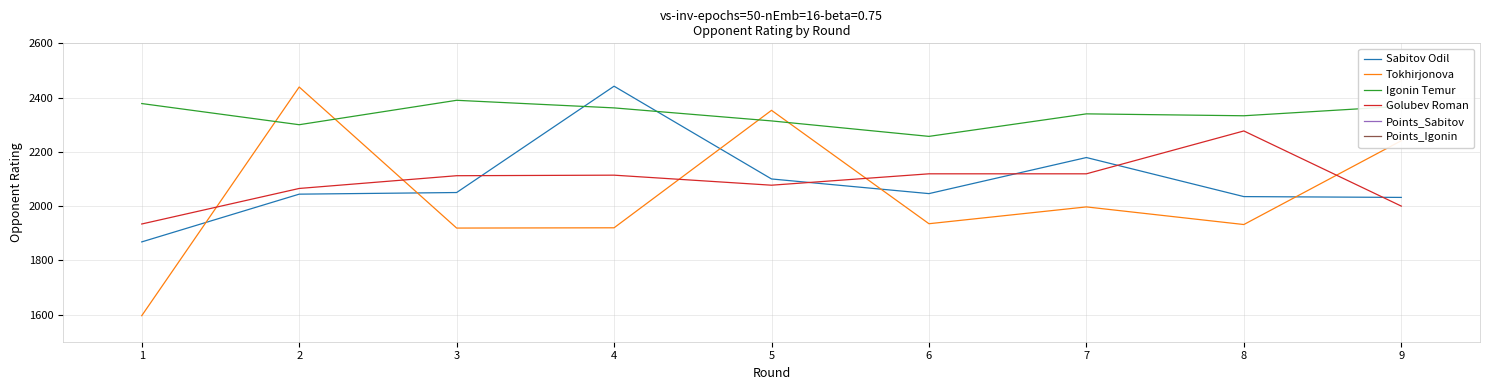

What is the value of the Points_Sabitov point at the 2nd from the left?

4.0